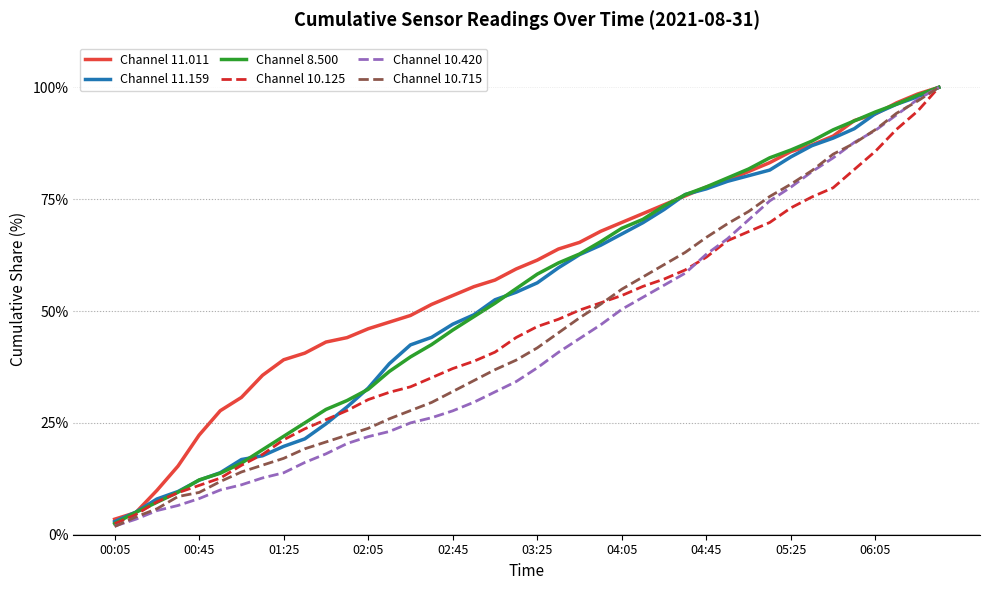

What is the minimum value for Channel 10.125?

2.4